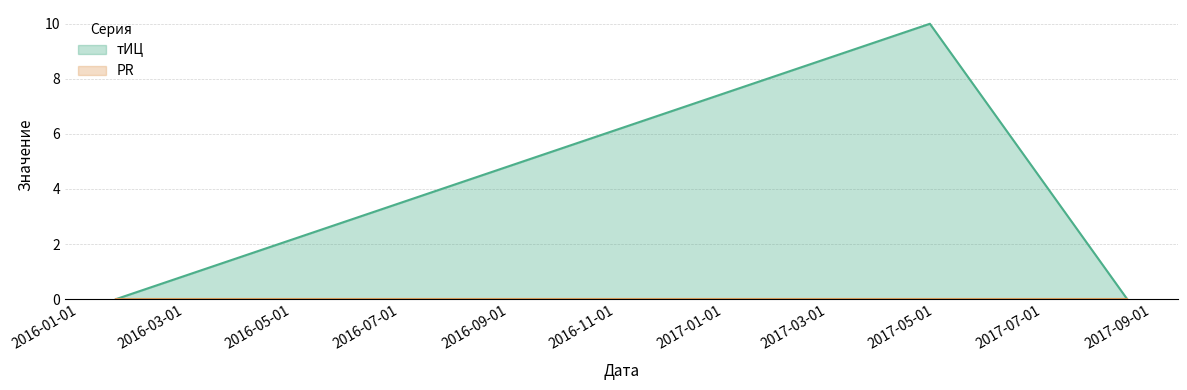

What position from the left is 2017-04-28?

2